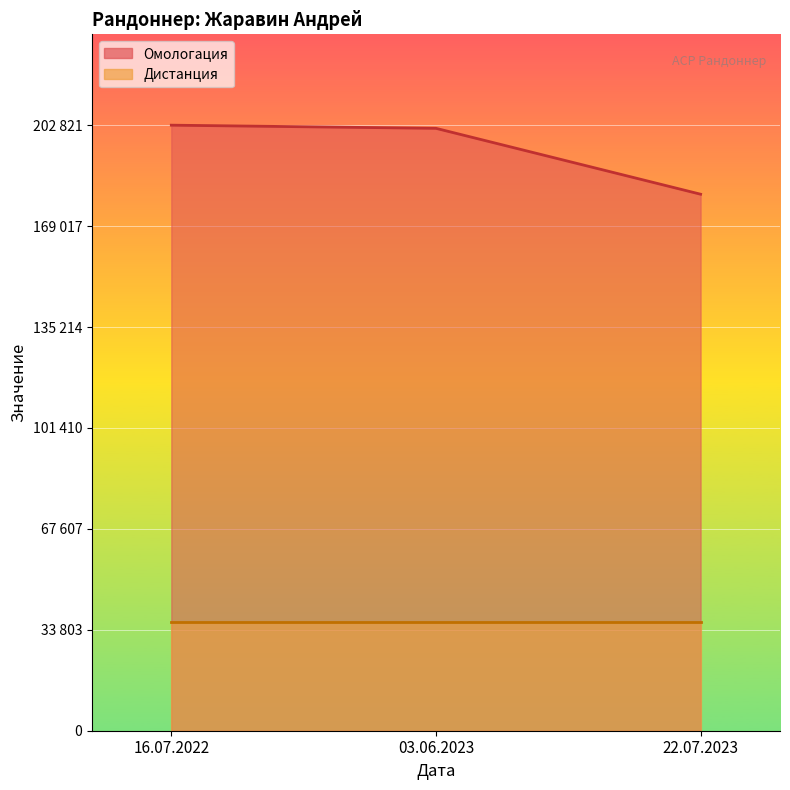

True or false: the data shows 89132 at 22.07.2023.

False